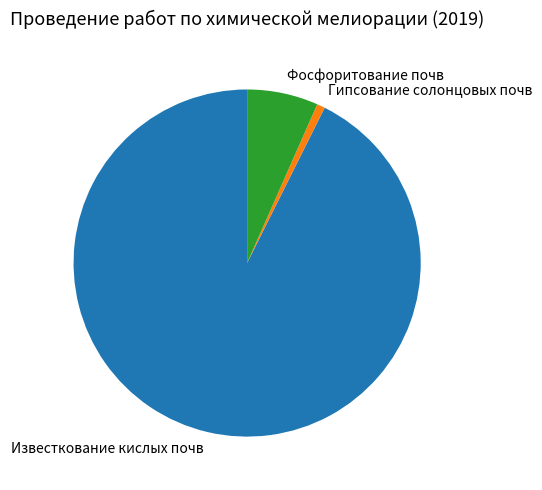

Is it true that Фосфоритование почв is 7% of the pie?

True